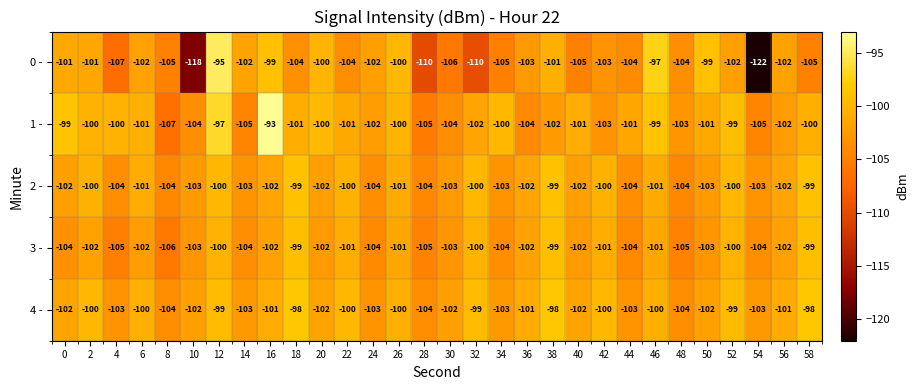

What value does the 1 - series have at 26, to the nearest 10?

-100